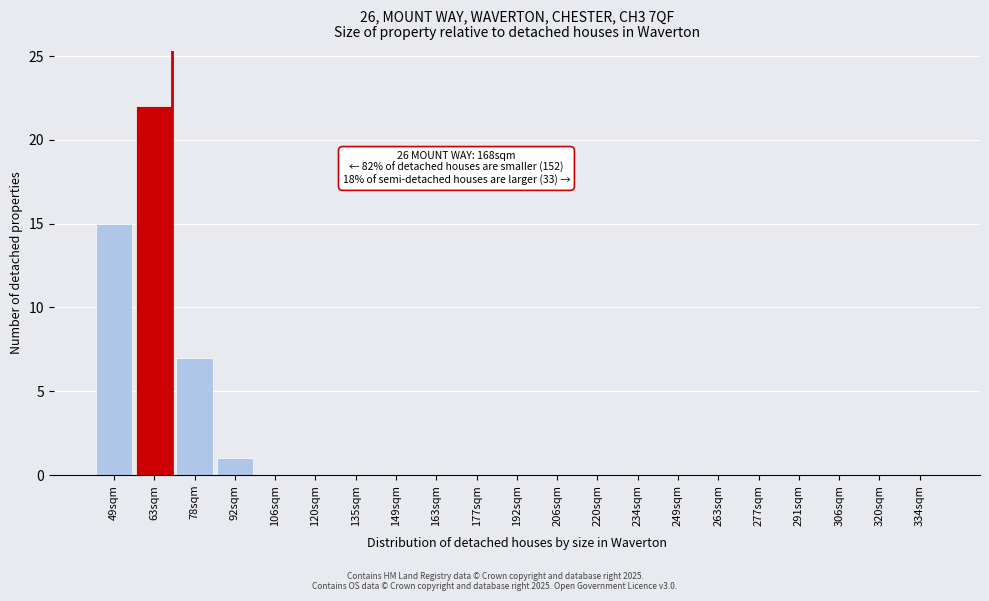

Reading left to right, what are all the values shown in this chart?

49sqm=15	63sqm=22	78sqm=7	92sqm=1	106sqm=0	120sqm=0	135sqm=0	149sqm=0	163sqm=0	177sqm=0	192sqm=0	206sqm=0	220sqm=0	234sqm=0	249sqm=0	263sqm=0	277sqm=0	291sqm=0	306sqm=0	320sqm=0	334sqm=0